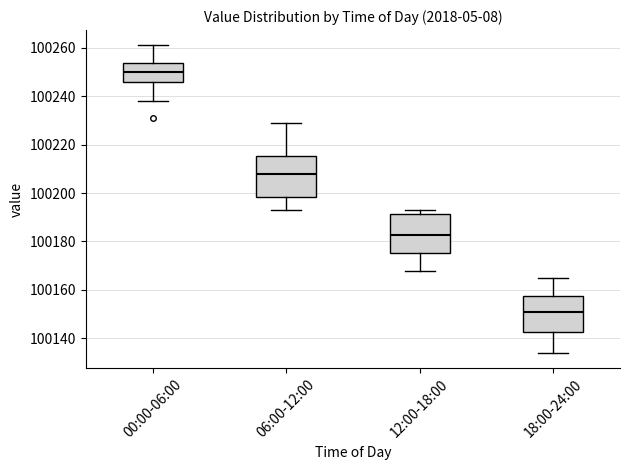

Where is the upper edge of the box for 18:00-24:00 on the y-axis? The values are not printed on the chart, so give them approximately, as read against the axis.

100158